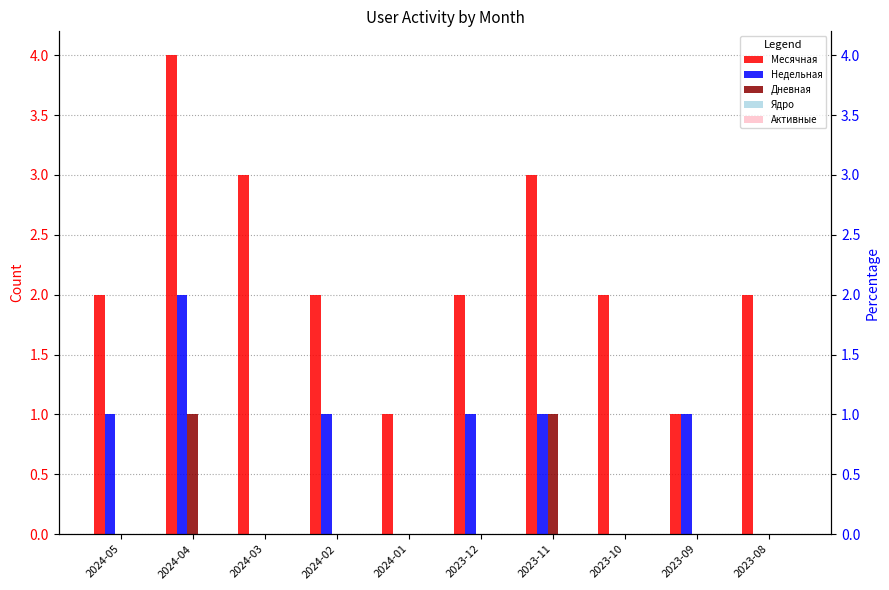

Count the Недельная values in the range 0 to 1.

9